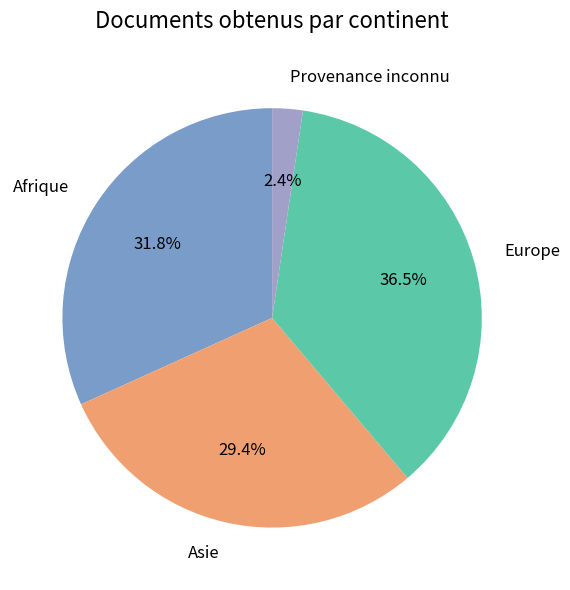

Does any single category account for the majority?

No